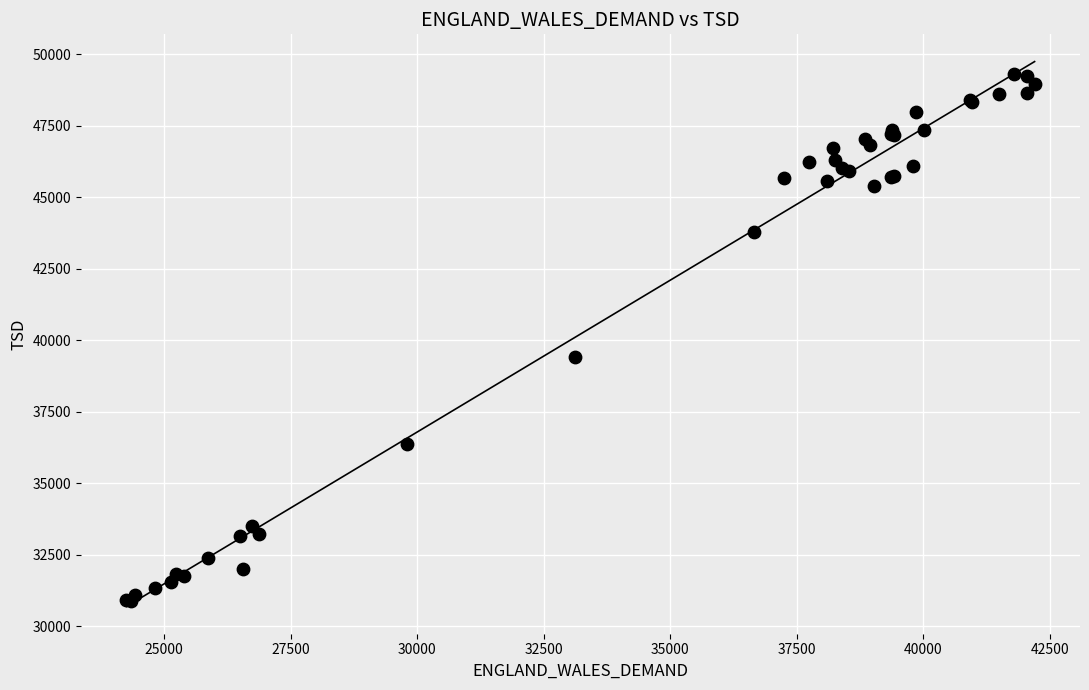

What Y value in the scatter plot is closest to 40094?

39403